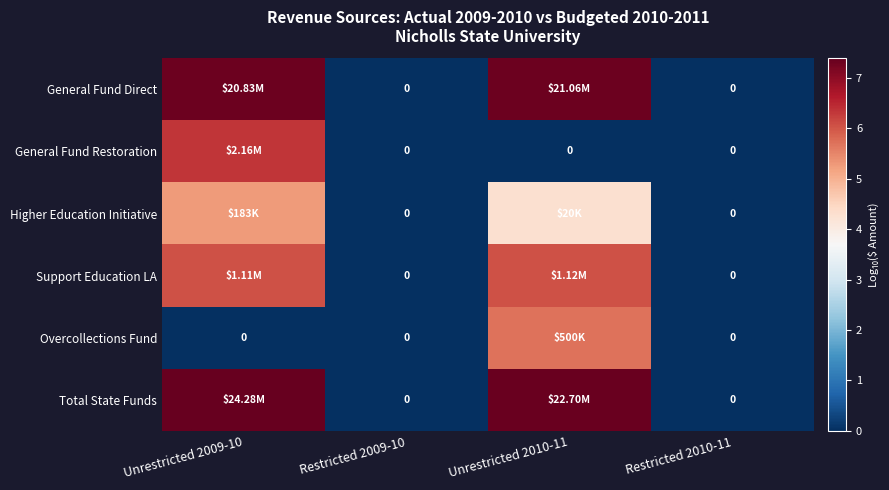

What is the greatest value displayed?

7.4